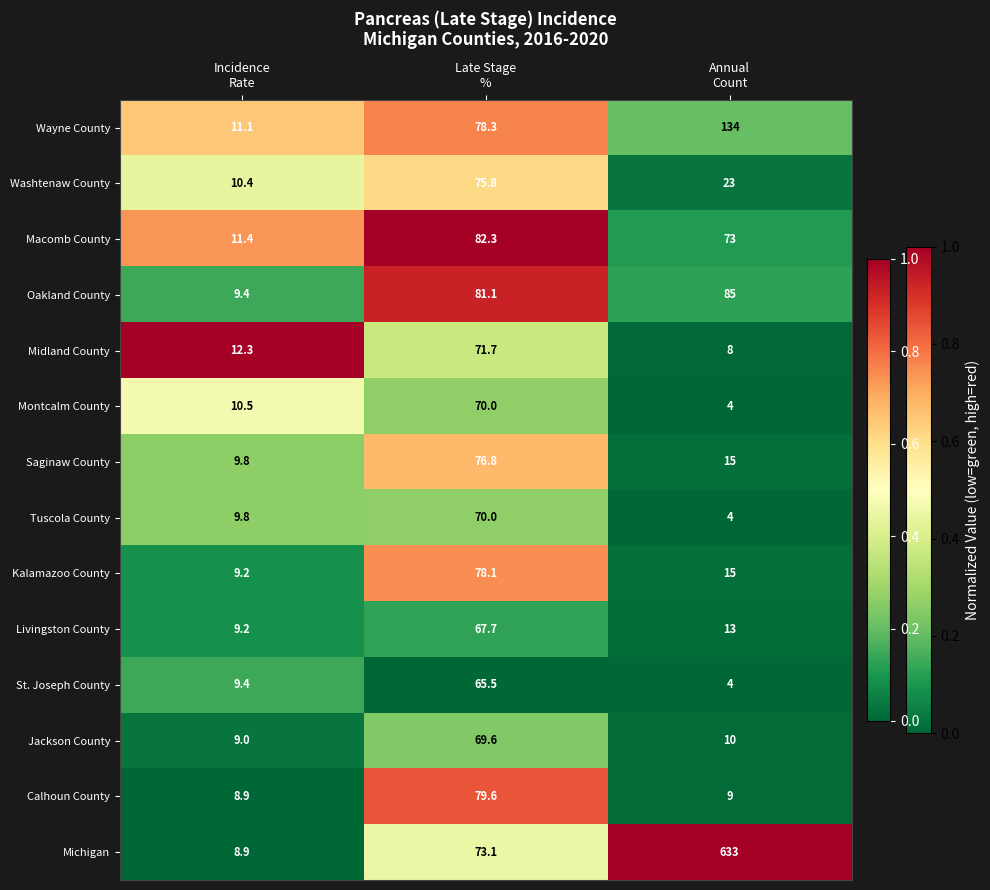

What is the maximum value shown in the chart?

633.0